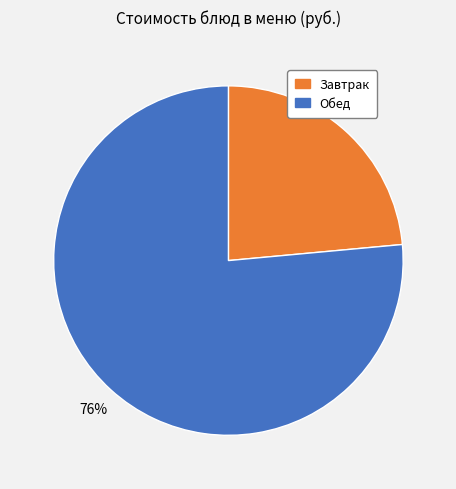

What is the largest slice in the pie chart?

Обед